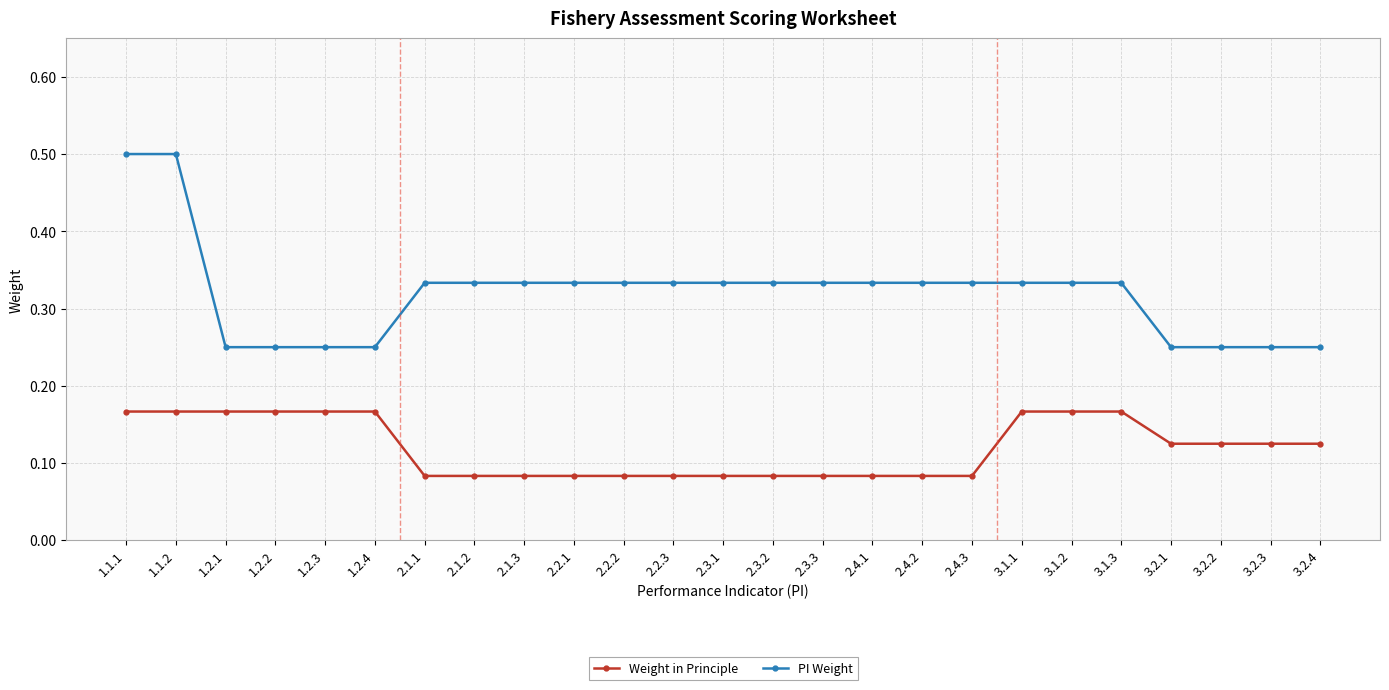

Does the chart have visible grid lines?

Yes